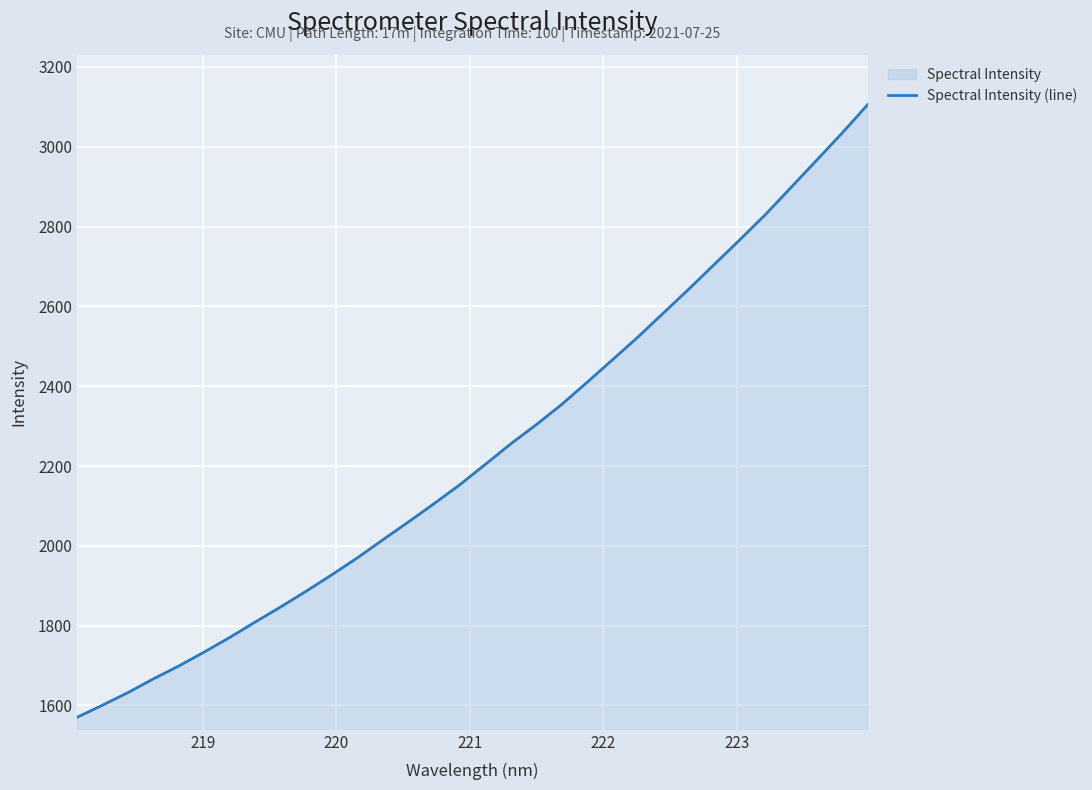

True or false: the data has more than 1 interior local peaks.

False